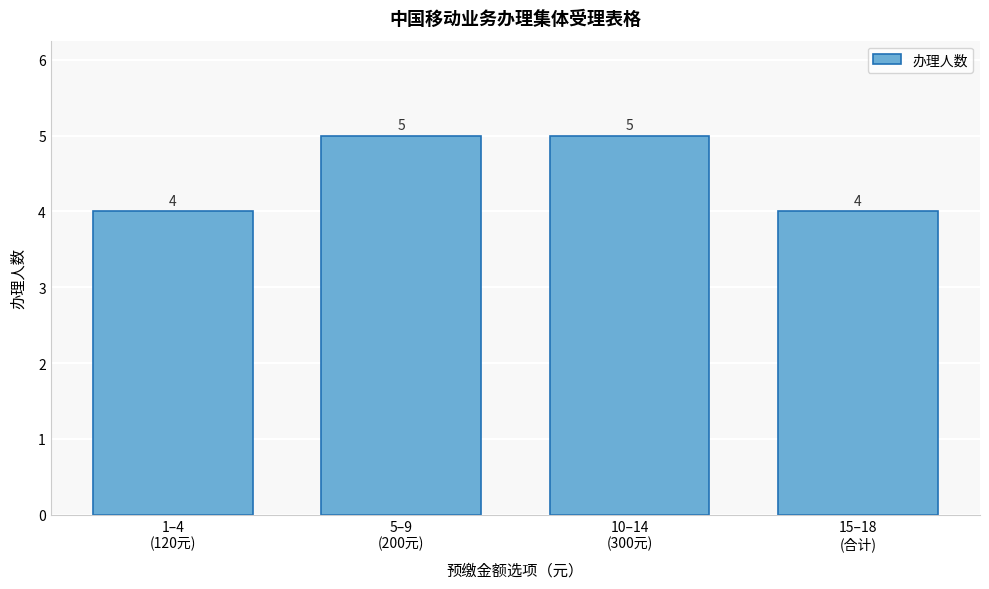

Reading left to right, list all the values displayed in this chart.

4	5	5	4